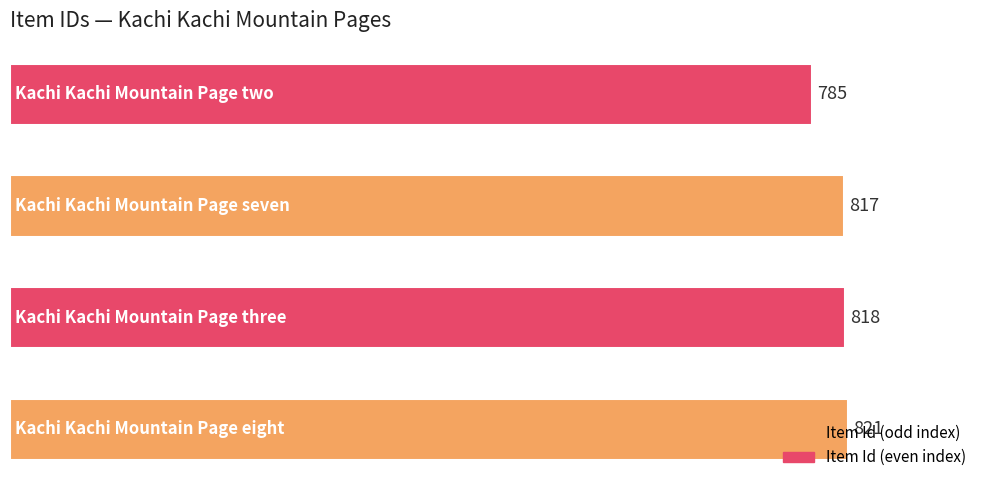

What is the greatest value displayed?

821